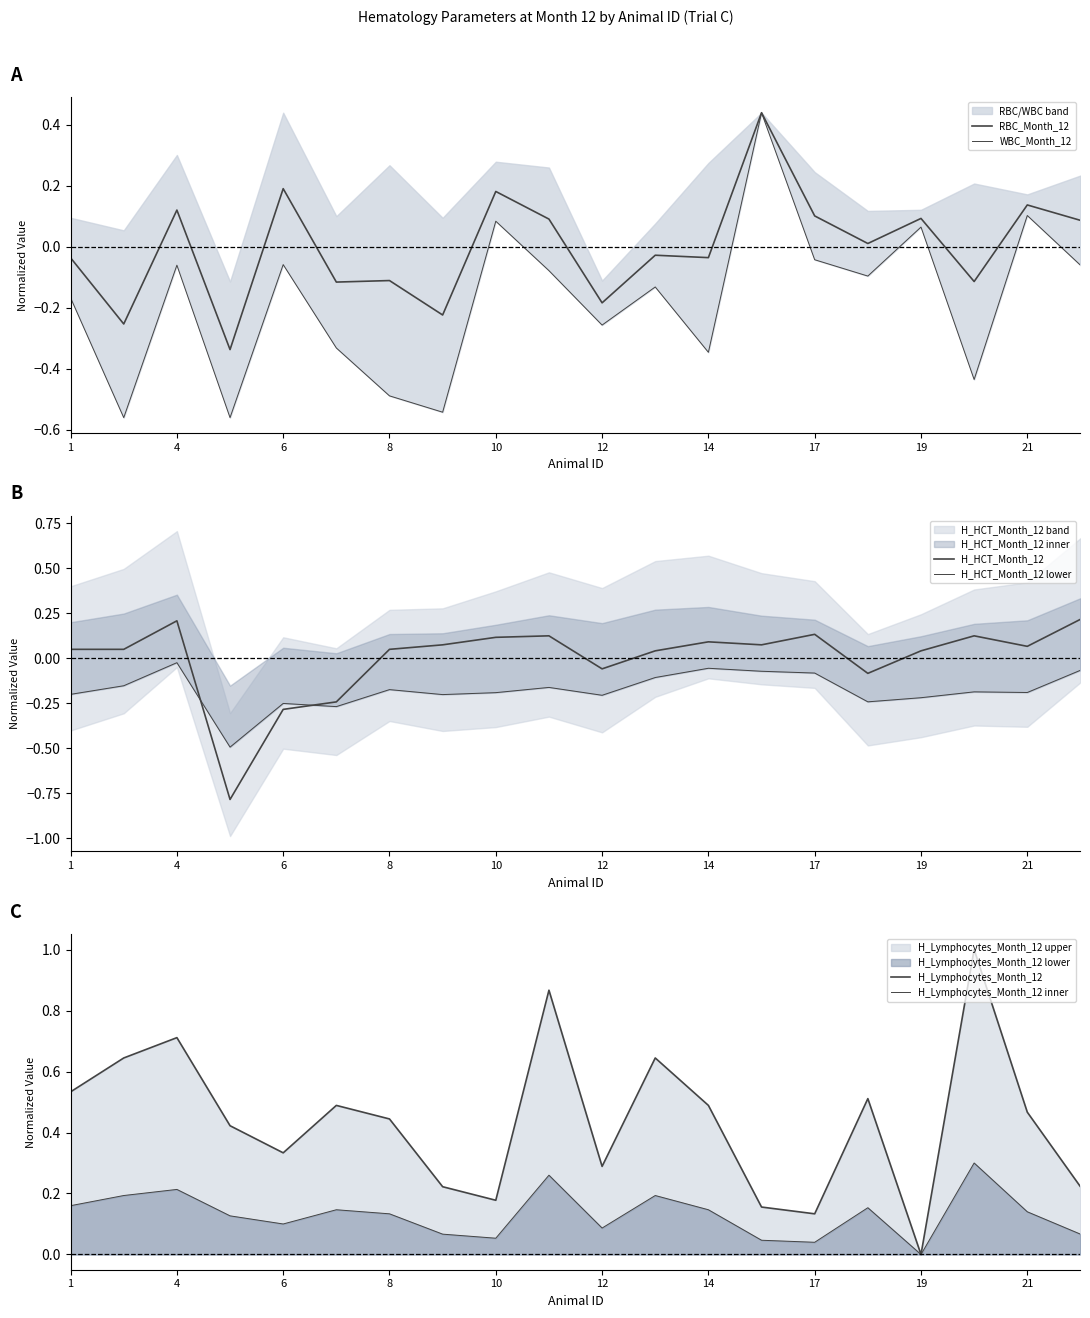

True or false: H_Lymphocytes_Month_12 inner has a value of 0.0 at 10.

False